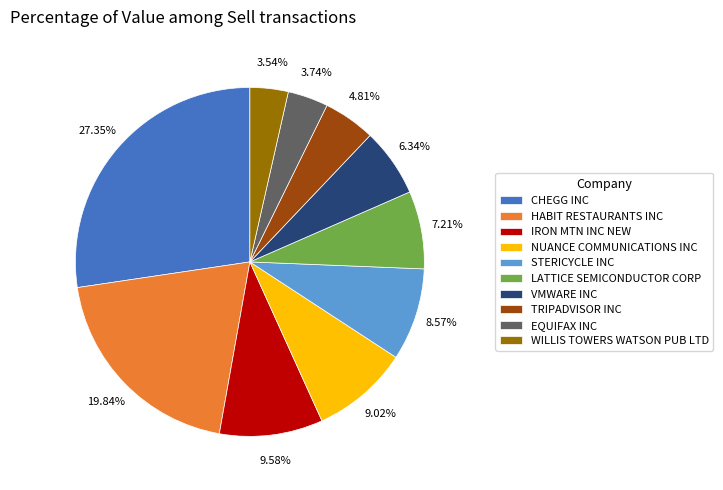

What portion of the pie excludes TRIPADVISOR INC?

95.2%